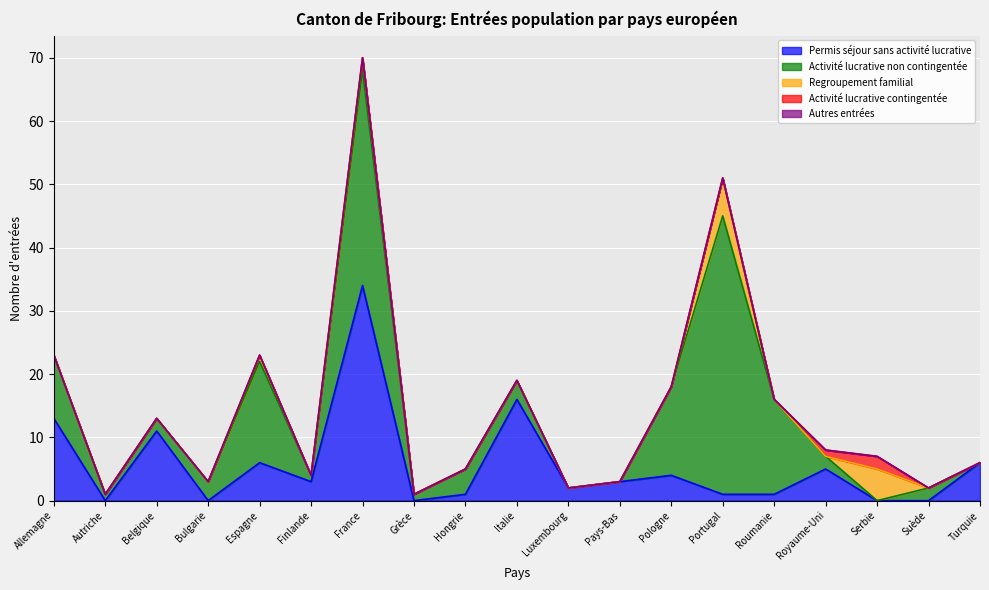

True or false: Activité lucrative non contingentée has more than 0 interior local peaks.

True